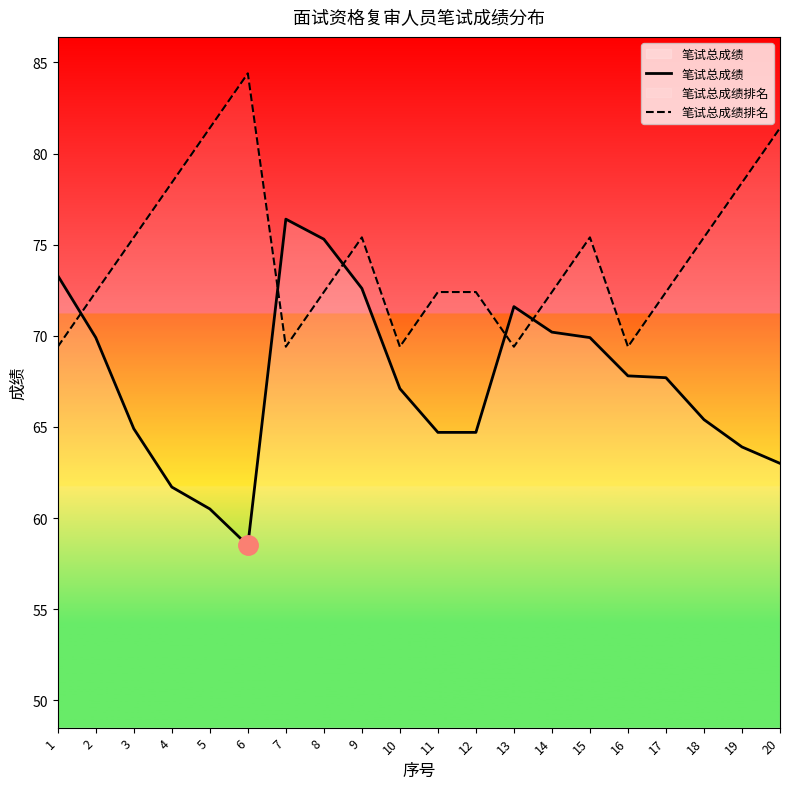

What is the total value across all series at 2?

142.3